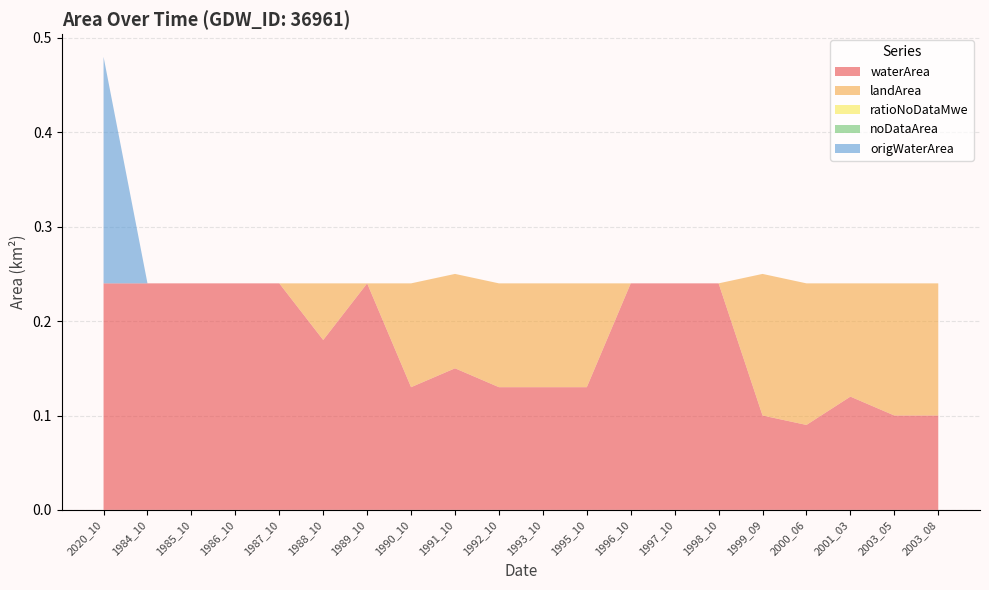

Reading left to right, what are all the values shown in this chart?

waterArea: 2020_10=0.2	1984_10=0.2	1985_10=0.2	1986_10=0.2	1987_10=0.2	1988_10=0.2	1989_10=0.2	1990_10=0.1	1991_10=0.1	1992_10=0.1	1993_10=0.1	1995_10=0.1	1996_10=0.2	1997_10=0.2	1998_10=0.2	1999_09=0.1	2000_06=0.1	2001_03=0.1	2003_05=0.1	2003_08=0.1
landArea: 2020_10=0.0	1984_10=0.0	1985_10=0.0	1986_10=0.0	1987_10=0.0	1988_10=0.1	1989_10=0.0	1990_10=0.1	1991_10=0.1	1992_10=0.1	1993_10=0.1	1995_10=0.1	1996_10=0.0	1997_10=0.0	1998_10=0.0	1999_09=0.1	2000_06=0.1	2001_03=0.1	2003_05=0.1	2003_08=0.1
ratioNoDataMwe: 2020_10=0.0	1984_10=0.0	1985_10=0.0	1986_10=0.0	1987_10=0.0	1988_10=0.0	1989_10=0.0	1990_10=0.0	1991_10=0.0	1992_10=0.0	1993_10=0.0	1995_10=0.0	1996_10=0.0	1997_10=0.0	1998_10=0.0	1999_09=0.0	2000_06=0.0	2001_03=0.0	2003_05=0.0	2003_08=0.0
noDataArea: 2020_10=0.0	1984_10=0.0	1985_10=0.0	1986_10=0.0	1987_10=0.0	1988_10=0.0	1989_10=0.0	1990_10=0.0	1991_10=0.0	1992_10=0.0	1993_10=0.0	1995_10=0.0	1996_10=0.0	1997_10=0.0	1998_10=0.0	1999_09=0.0	2000_06=0.0	2001_03=0.0	2003_05=0.0	2003_08=0.0
origWaterArea: 2020_10=0.2	1984_10=0.0	1985_10=0.0	1986_10=0.0	1987_10=0.0	1988_10=0.0	1989_10=0.0	1990_10=0.0	1991_10=0.0	1992_10=0.0	1993_10=0.0	1995_10=0.0	1996_10=0.0	1997_10=0.0	1998_10=0.0	1999_09=0.0	2000_06=0.0	2001_03=0.0	2003_05=0.0	2003_08=0.0